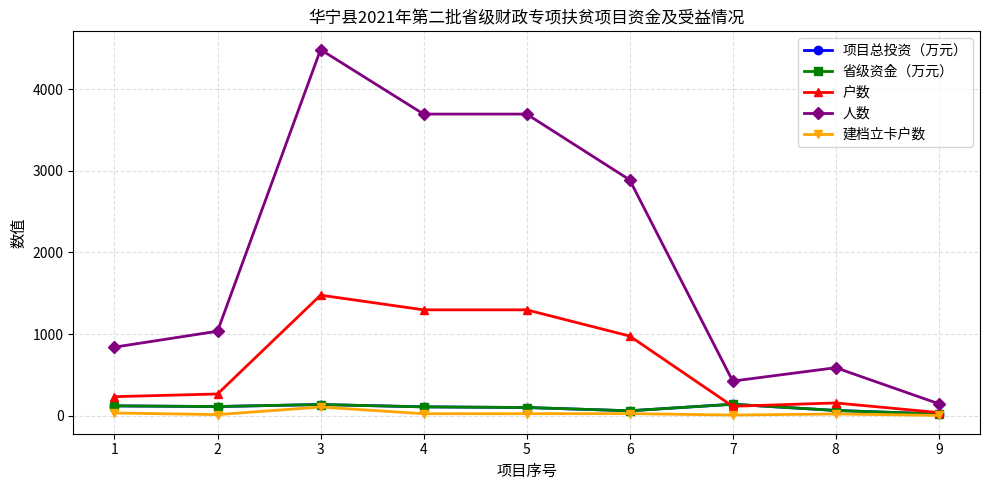

How many lines are shown in the chart?

5